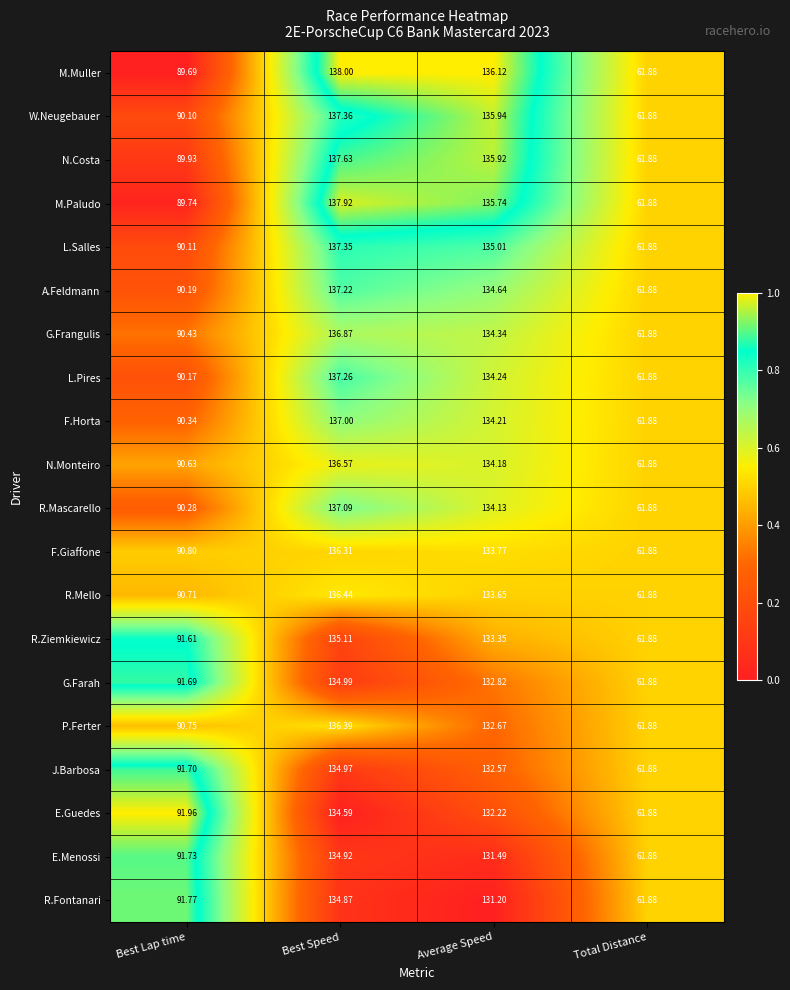

Rank the series at Average Speed from highest to lowest value.

M.Muller, W.Neugebauer, N.Costa, M.Paludo, L.Salles, A.Feldmann, G.Frangulis, L.Pires, F.Horta, N.Monteiro, R.Mascarello, F.Giaffone, R.Mello, R.Ziemkiewicz, G.Farah, P.Ferter, J.Barbosa, E.Guedes, E.Menossi, R.Fontanari